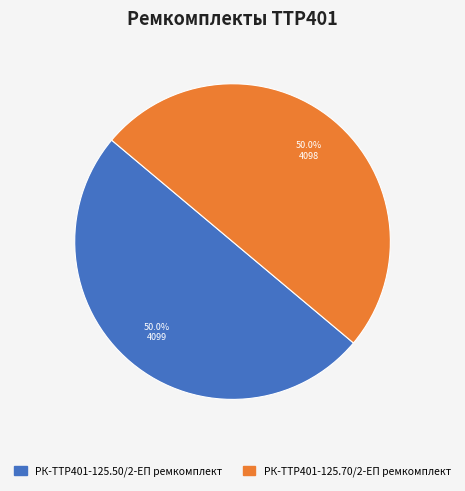

What percentage is the РК-TTР401-125.70/2-ЕП ремкомплект slice, to the nearest percent?

50%